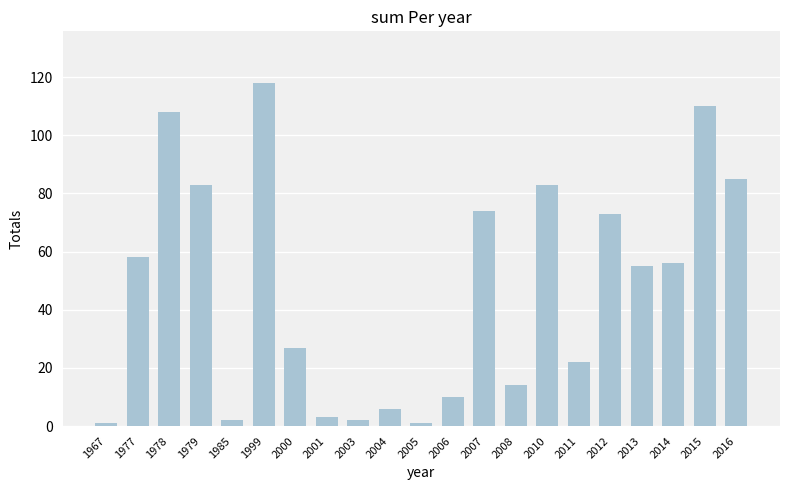

What is the maximum value shown in the chart?

118